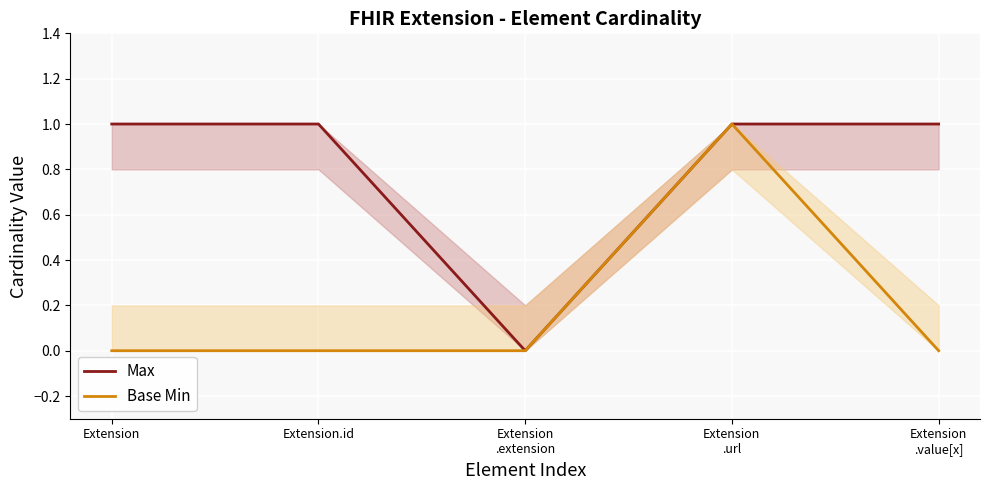

What are all the series names shown in the legend?

Max, Base Min